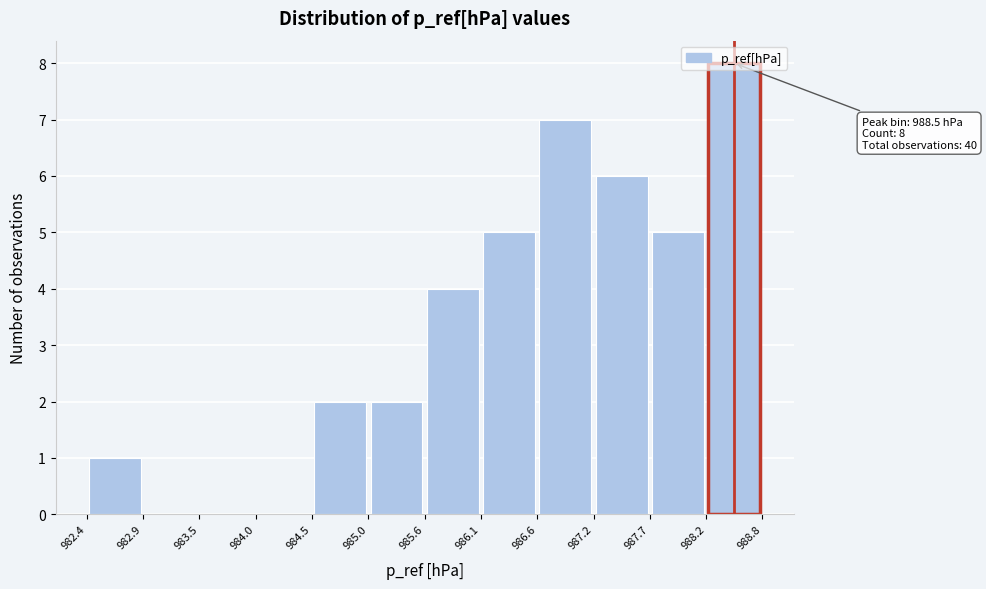

Over which range of the x-axis is the bar tallest?

988.2 to 988.8